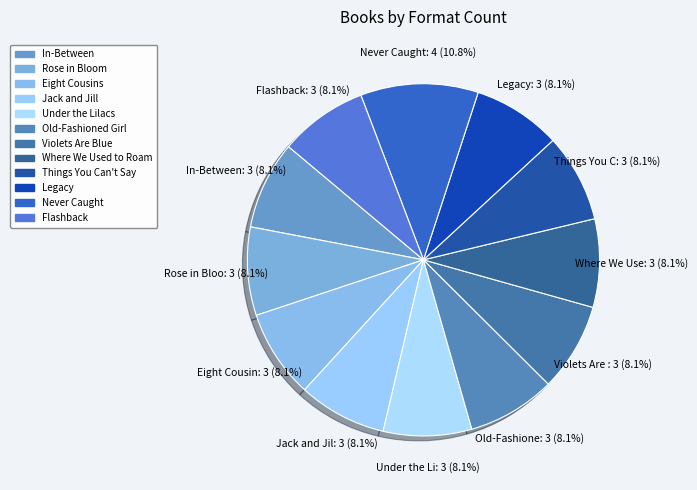

Is the sum of Things You Can't Say and Eight Cousins greater than half?

No